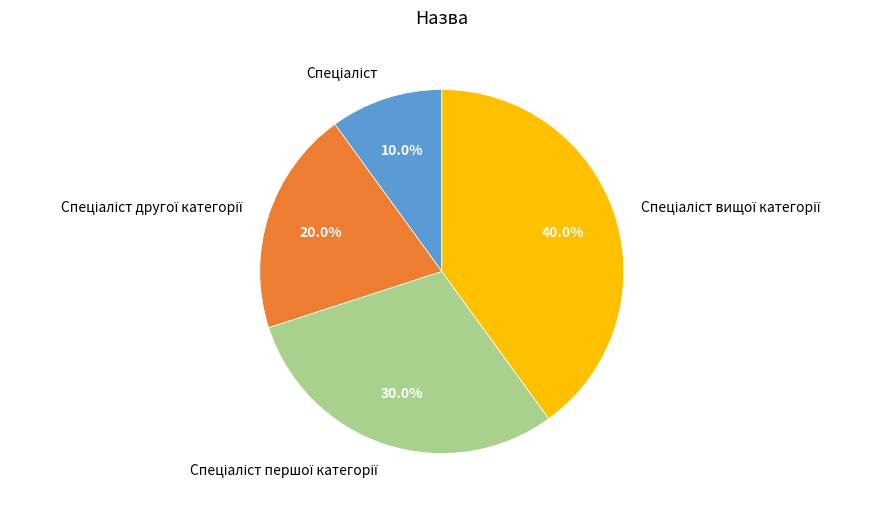

Is there a majority slice in this chart?

No